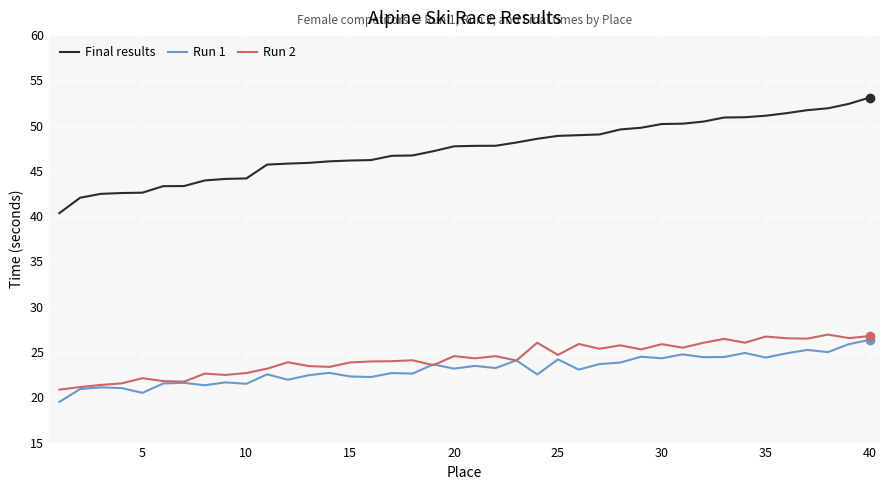

How many lines are shown in the chart?

3